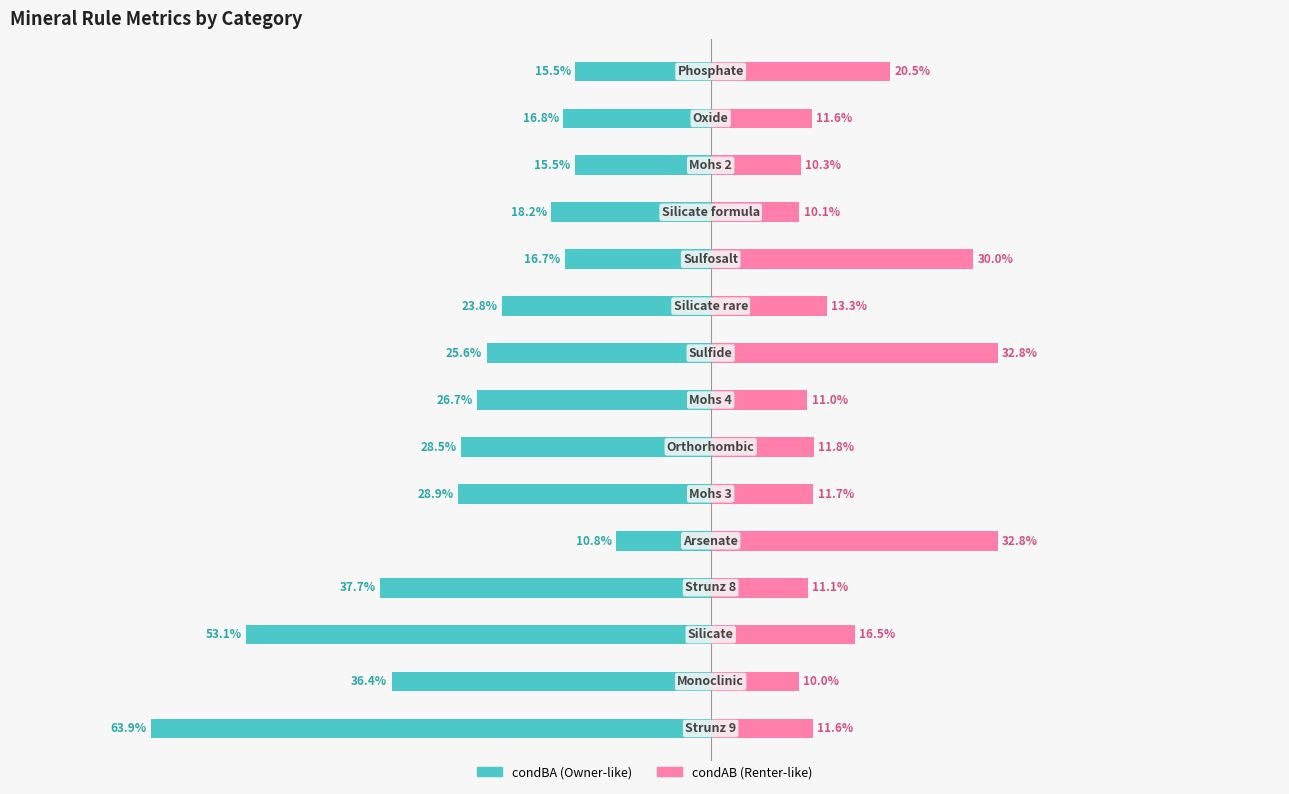

Reading right to left, transcribe all the data shown in this chart.

condBA: 14=-0.2	13=-0.2	12=-0.2	11=-0.2	10=-0.2	9=-0.2	8=-0.3	7=-0.3	6=-0.3	5=-0.3	4=-0.1	3=-0.4	2=-0.5	1=-0.4	0=-0.6
condAB: 14=0.2	13=0.1	12=0.1	11=0.1	10=0.3	9=0.1	8=0.3	7=0.1	6=0.1	5=0.1	4=0.3	3=0.1	2=0.2	1=0.1	0=0.1